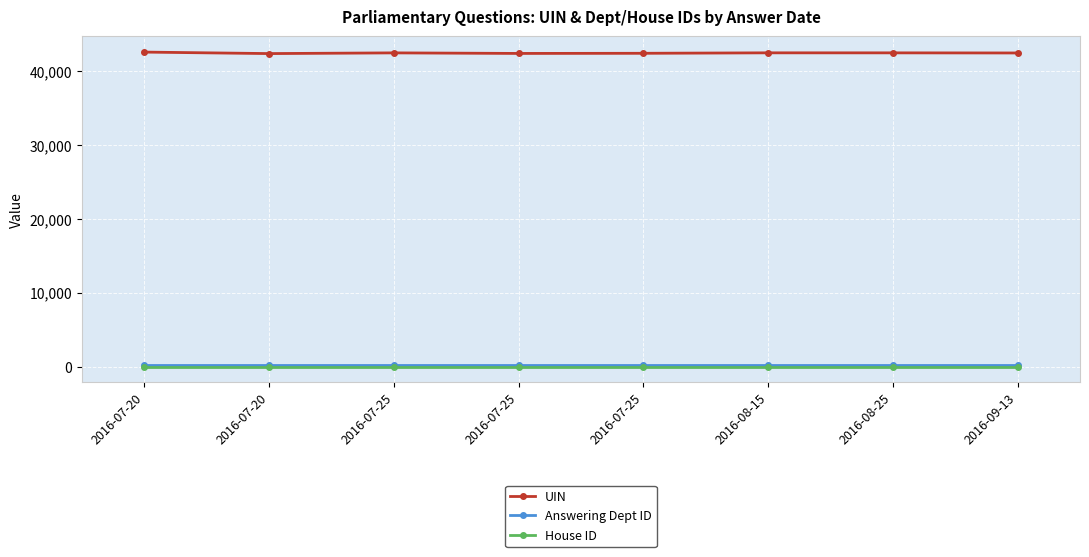

True or false: UIN and Answering Dept ID intersect in this chart.

False